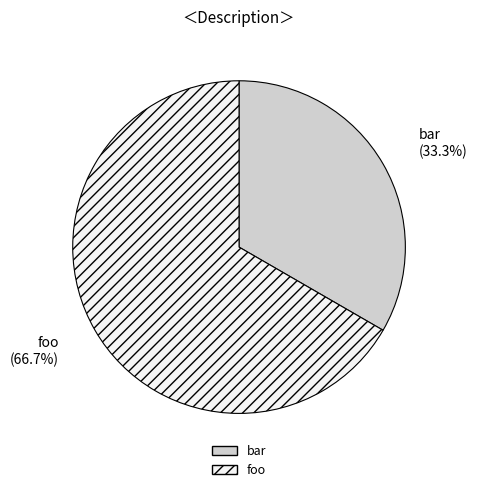

Is it true that foo is 76% of the pie?

False